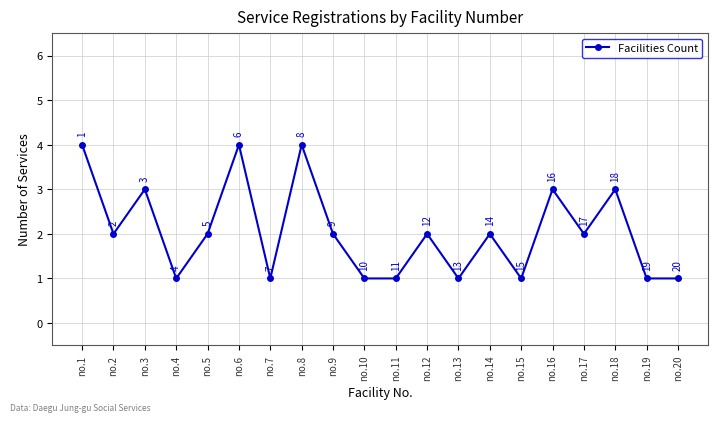

Where is the first local maximum?

no.3